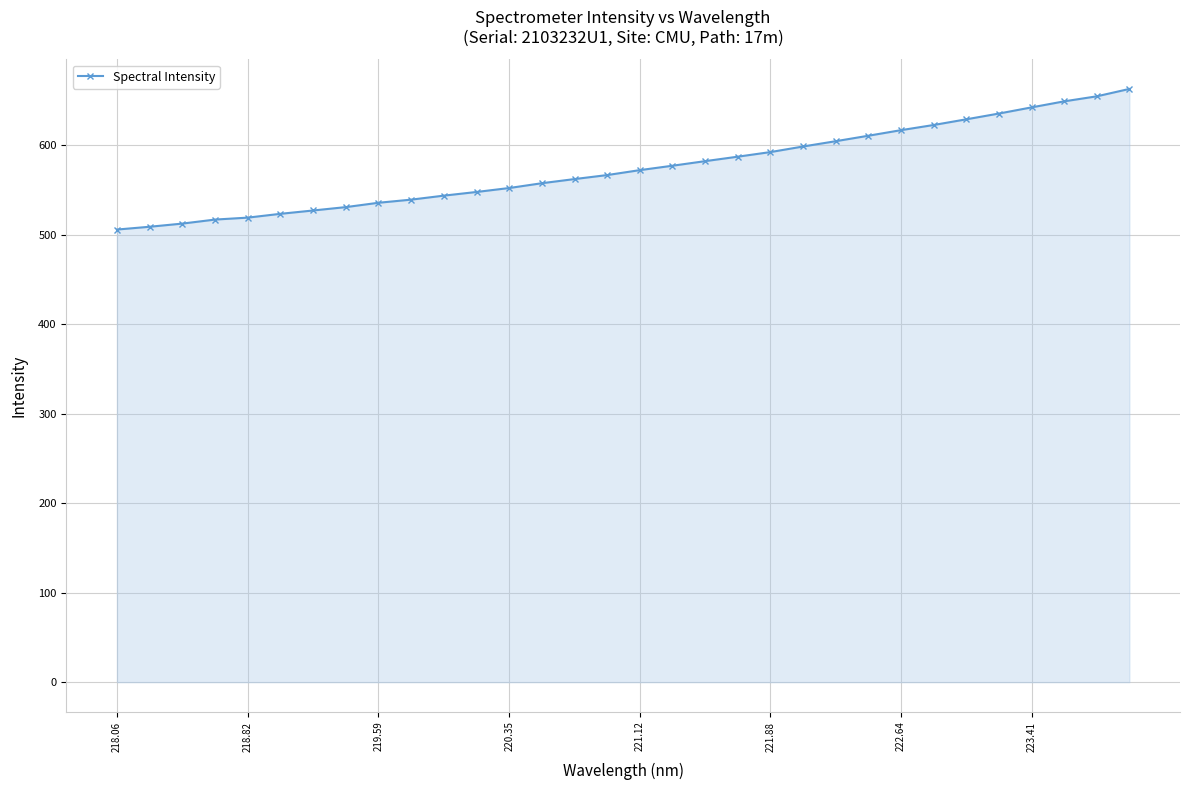

How many values are below 572?

16